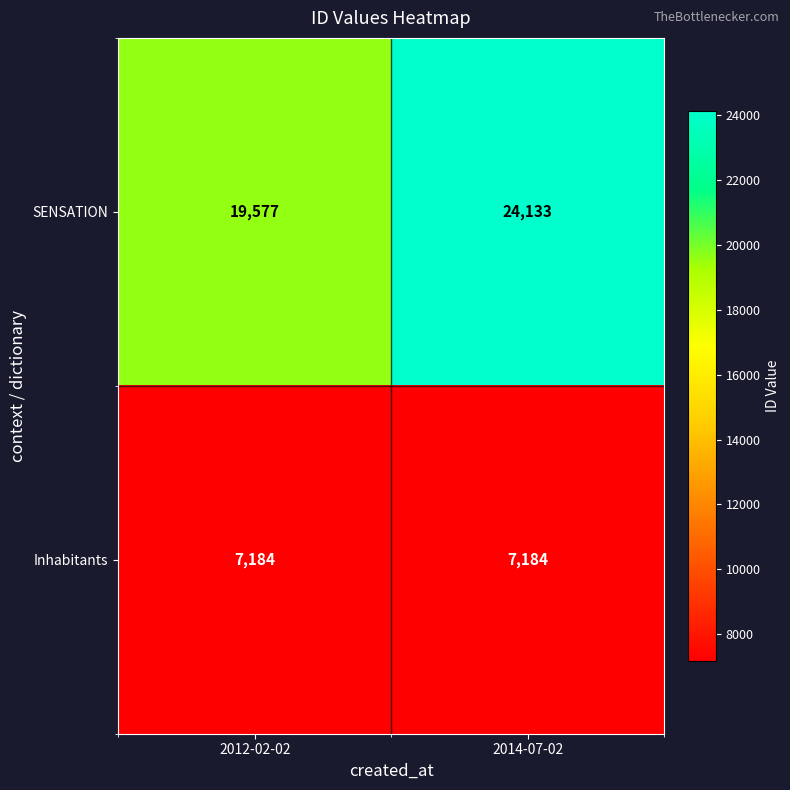

Which series has the largest total across all categories?

SENSATION